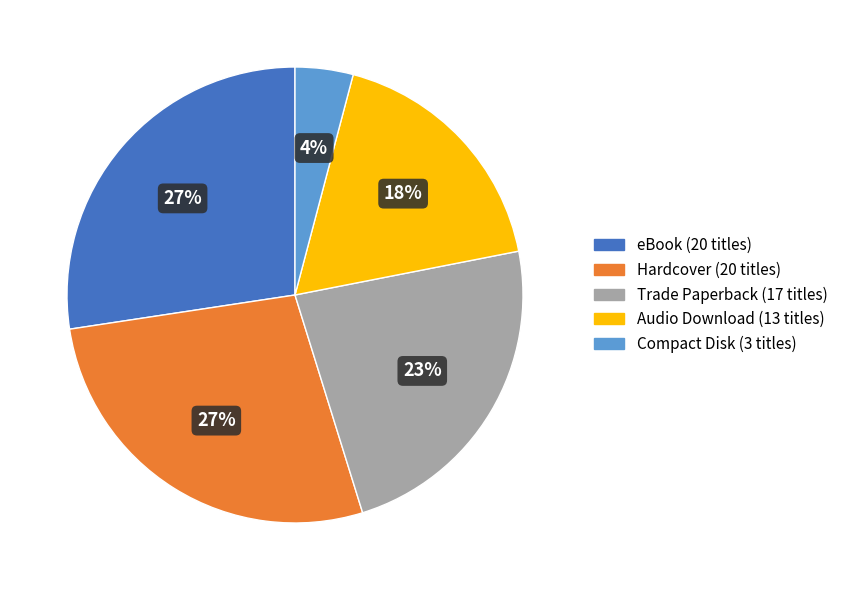

Is the sum of Audio Download and Compact Disk greater than half?

No